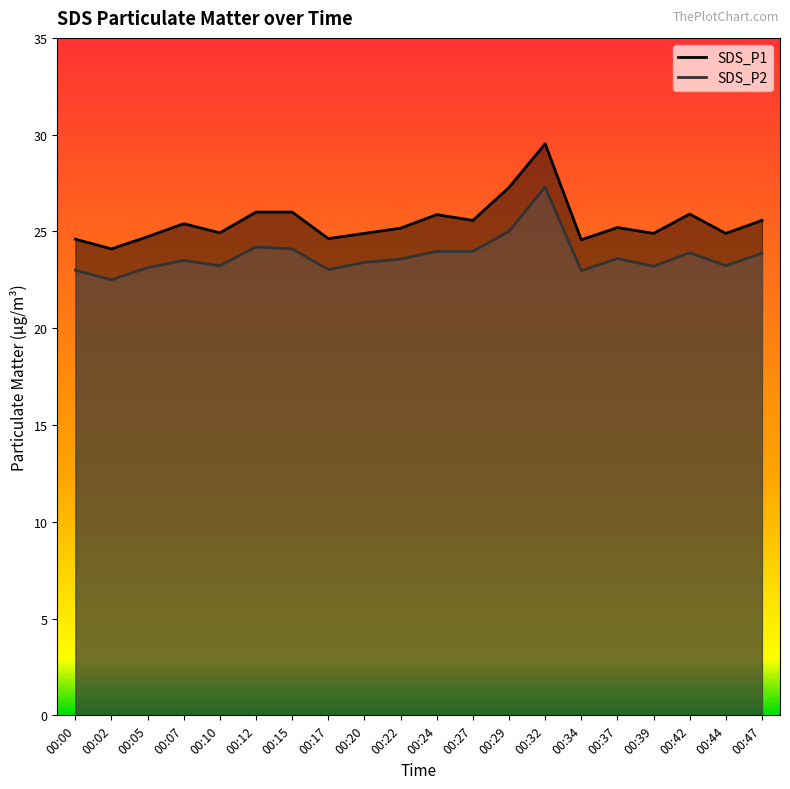

What is the sum of all SDS_P1 values?

509.7